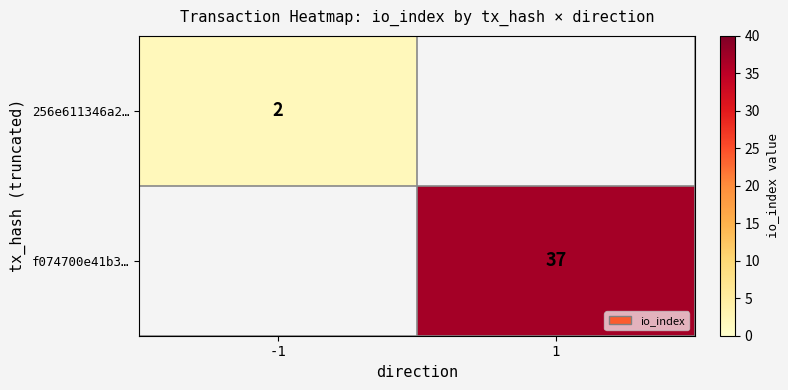

Is it true that f074700e41b3… equals 19 at 1?

False